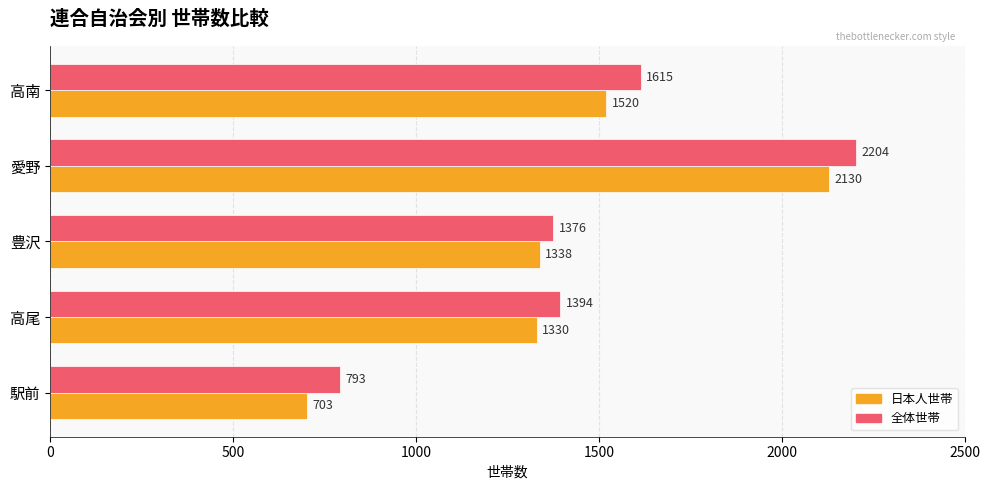

What are all the series names shown in the legend?

日本人世帯, 全体世帯